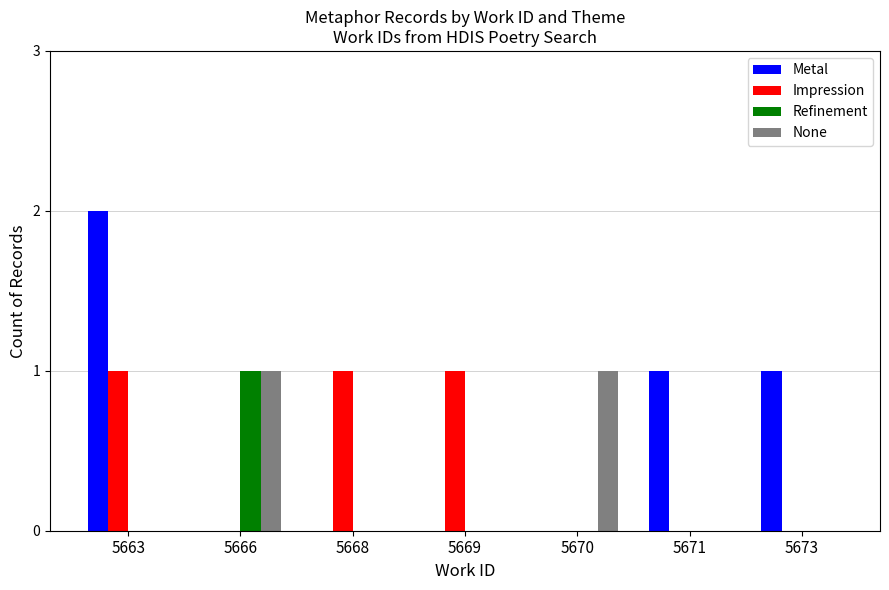

Count the number of data series in this chart.

4